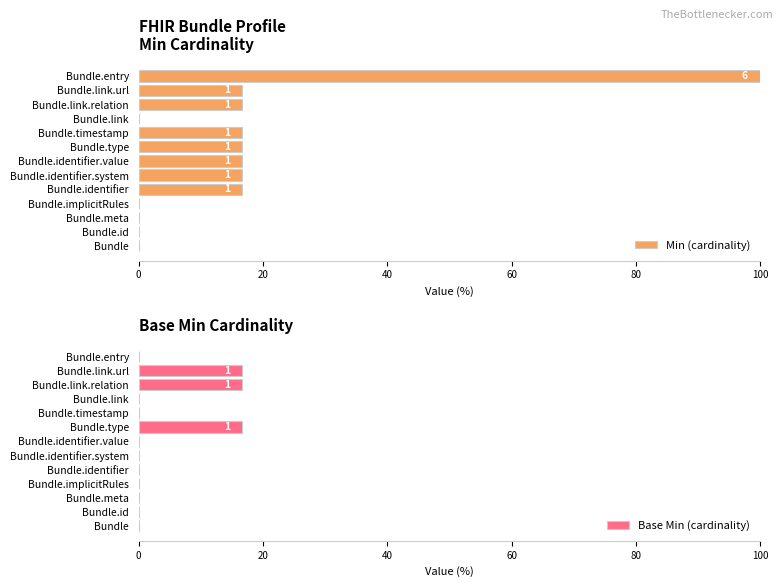

How many values in the Min (cardinality) series exceed 16?

8